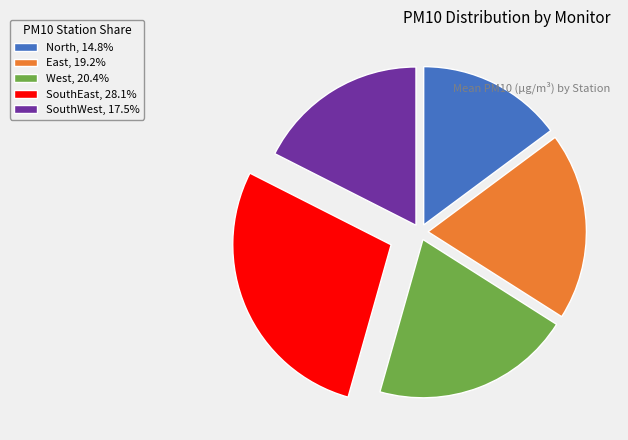

Which has a higher value, SouthWest or North?

SouthWest